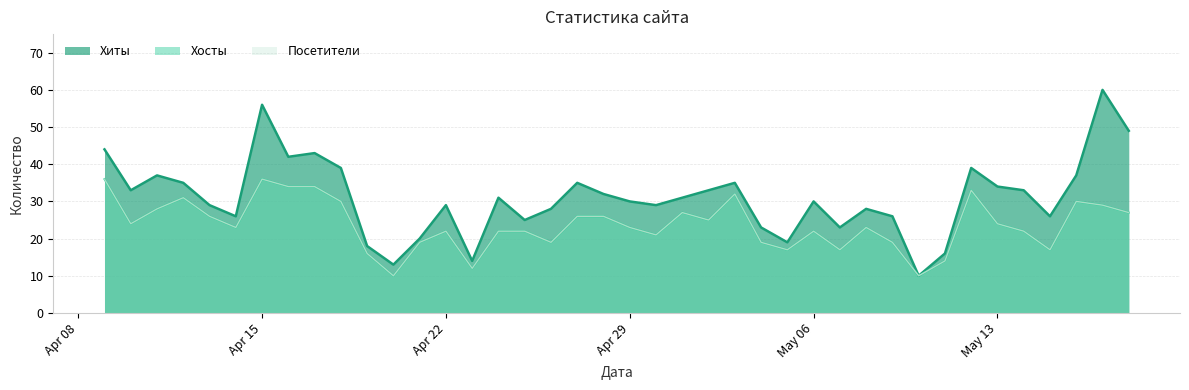

What is the difference between the maximum and minimum values in the Хосты series?

26